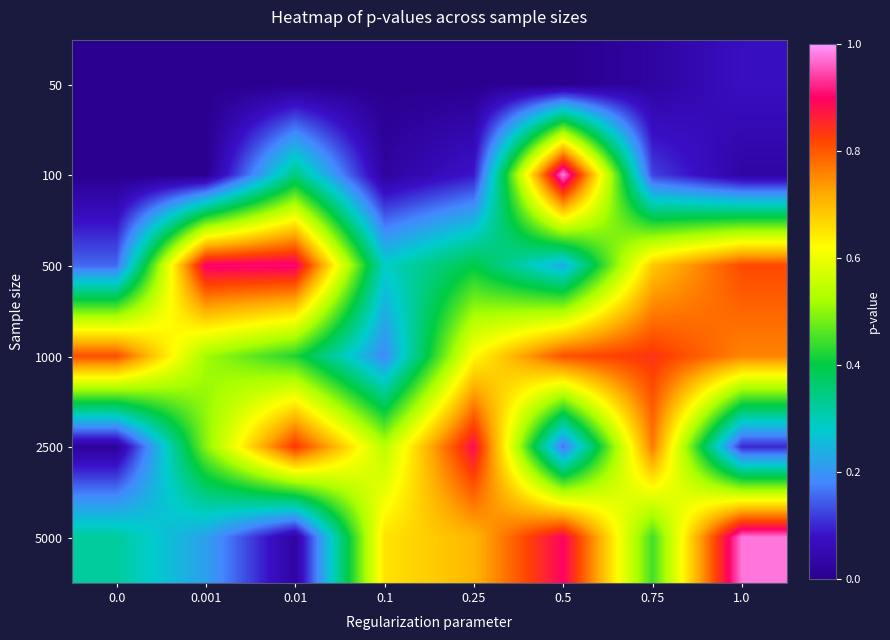

Between 1.0 and 0.01, which is larger?

1.0